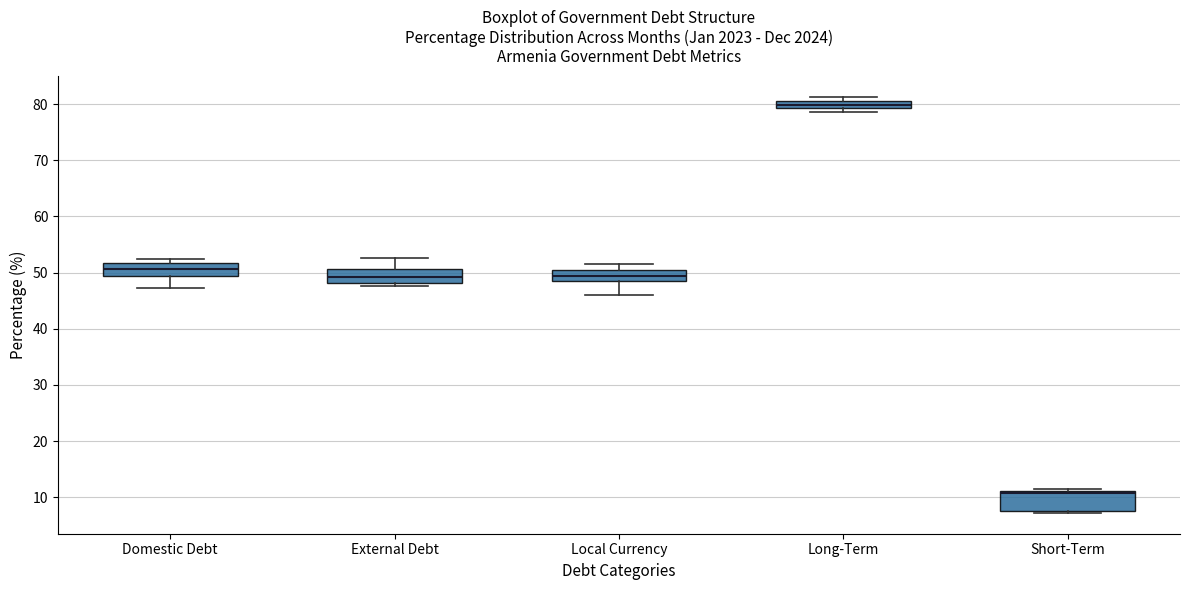

Where does the upper whisker of the box for External Debt end on the y-axis? The values are not printed on the chart, so give them approximately, as read against the axis.

53